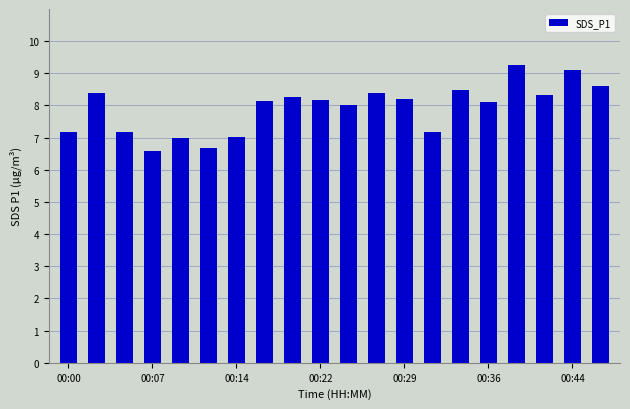

What is the greatest value displayed?

9.3